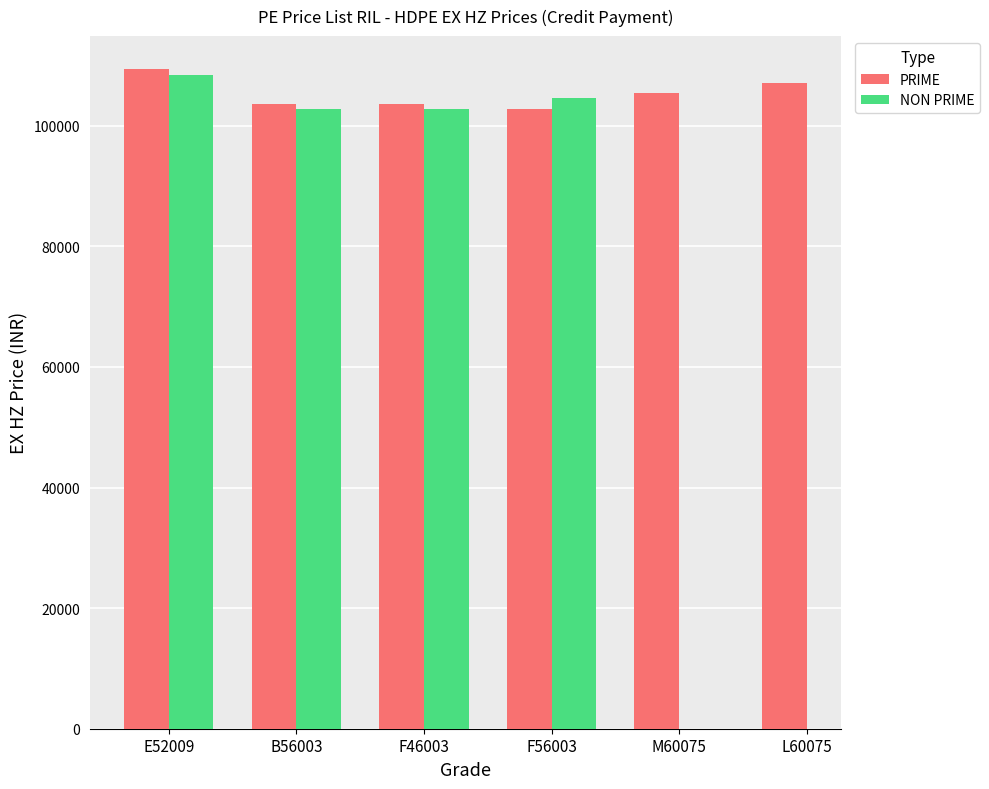

At which category does the chart reach its peak across all series?

E52009